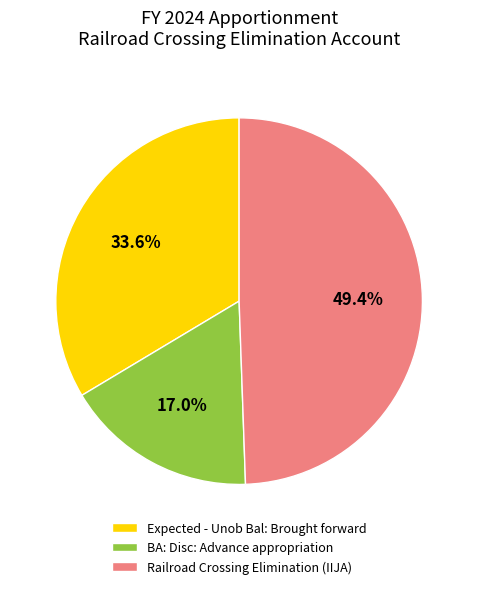

Is it true that Expected - Unob Bal: Brought forward is 34% of the pie?

True